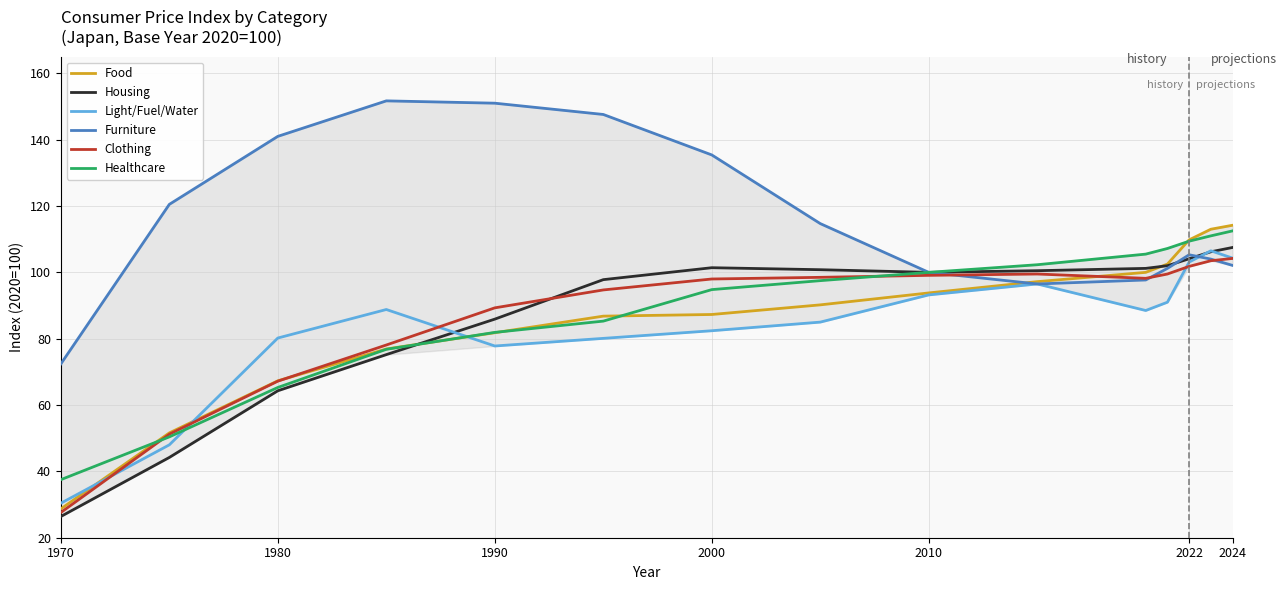

Which series has the widest spread of values?

Food